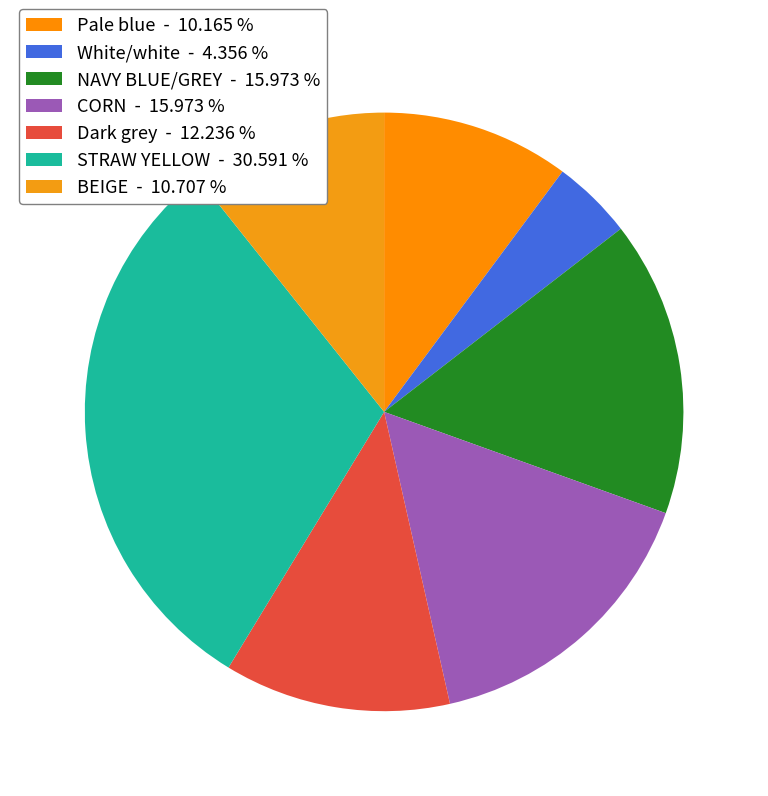

True or false: Dark grey accounts for 12% of the total.

True